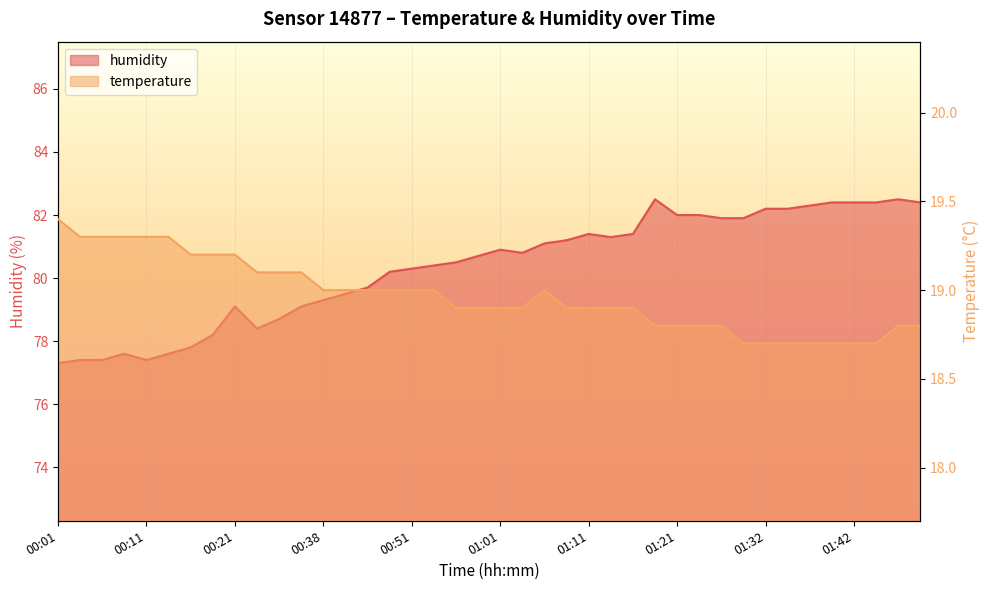

What is the label of the 40th point from the left?

01:49